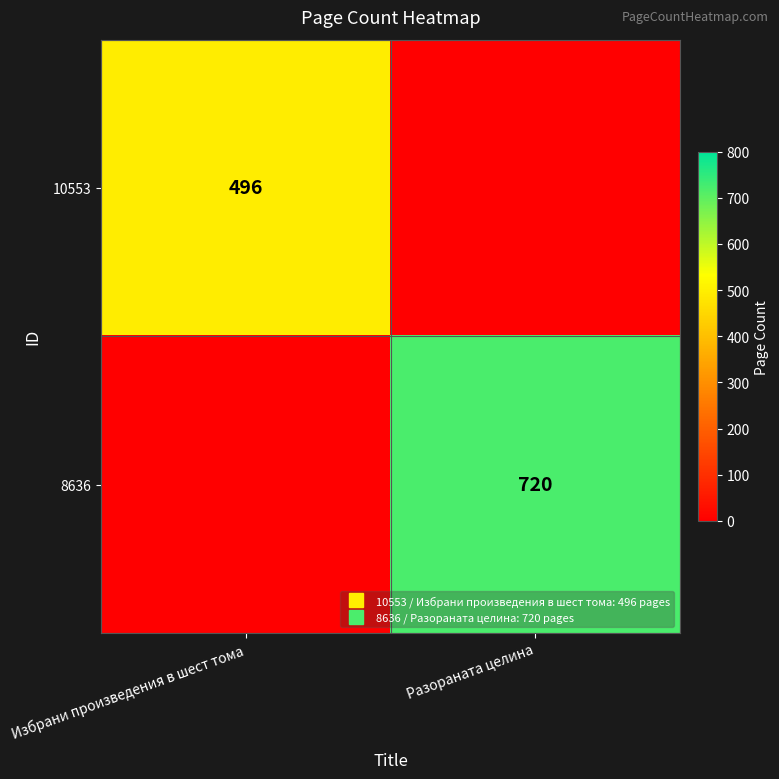

Is the value of 8636 at Разораната целина greater than the value of 10553 at Разораната целина?

Yes